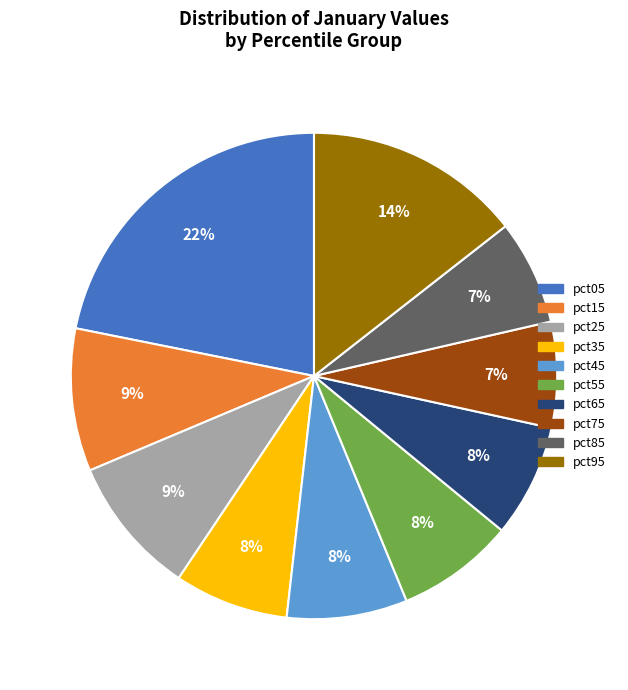

Between pct95 and pct75, which is larger?

pct95